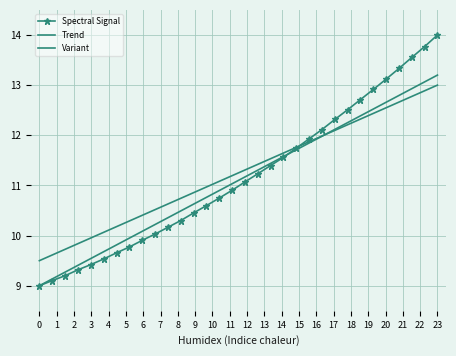

What is the value of the Trend point at the 24th from the left?

12.1